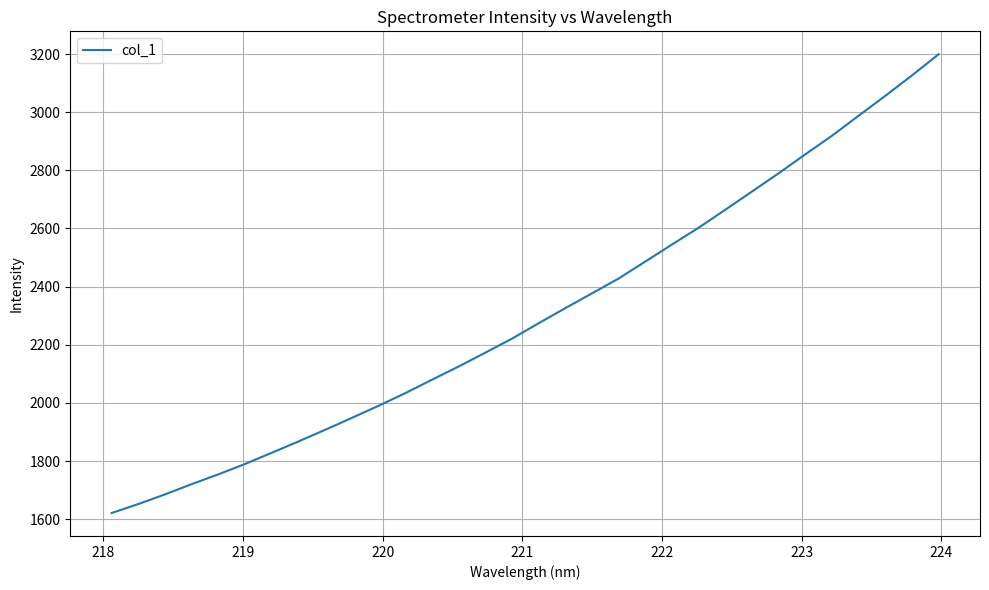

What is the smallest value displayed?

1621.2